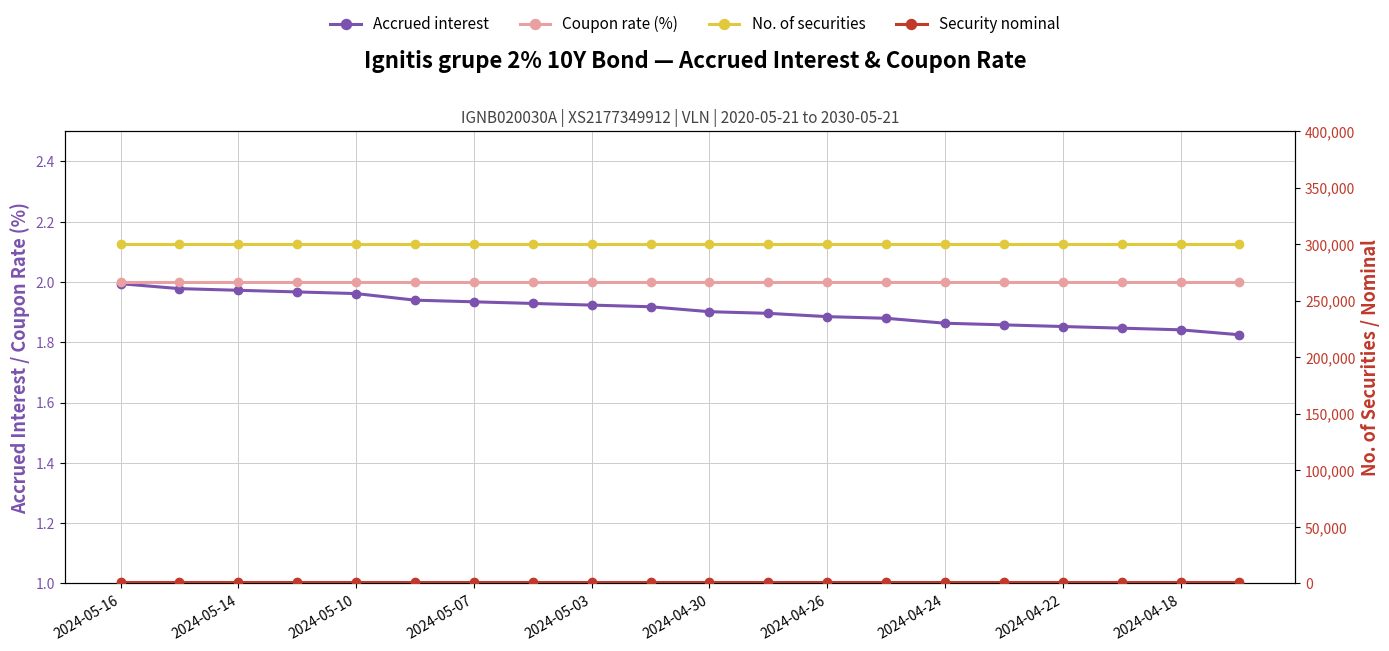

True or false: Coupon rate (%) has more than 1 points higher than both neighbors.

False